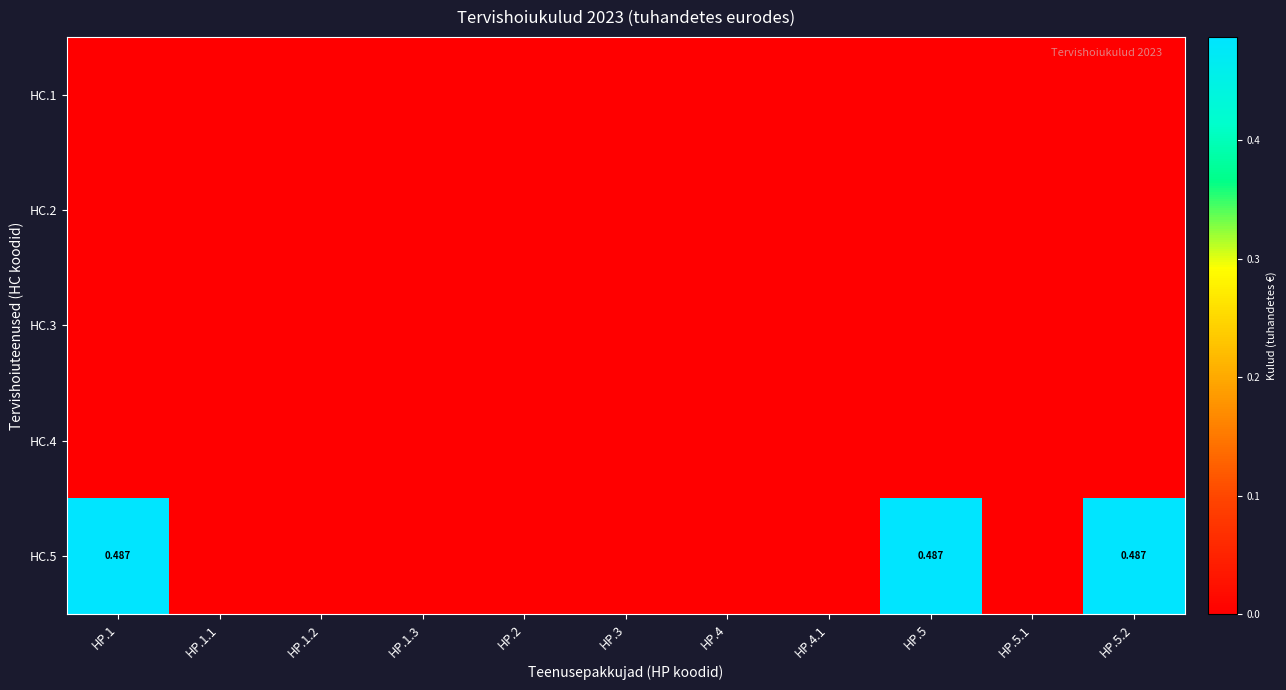

Which series has the widest spread of values?

HC.5